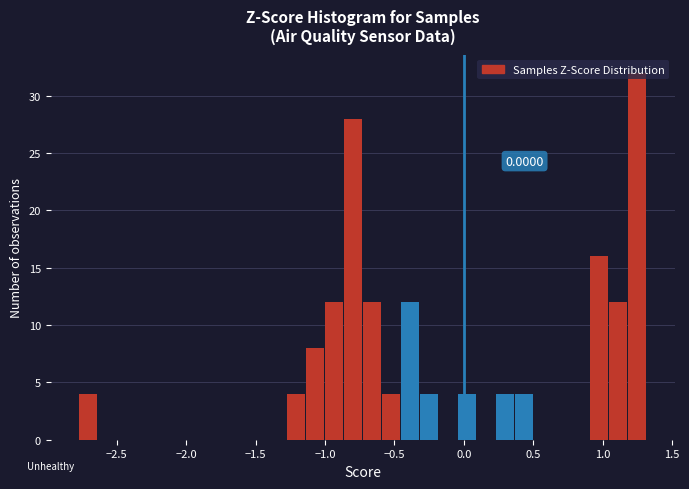

Read against the x-axis, roughly where is the centre of the tallest bar?

1.25